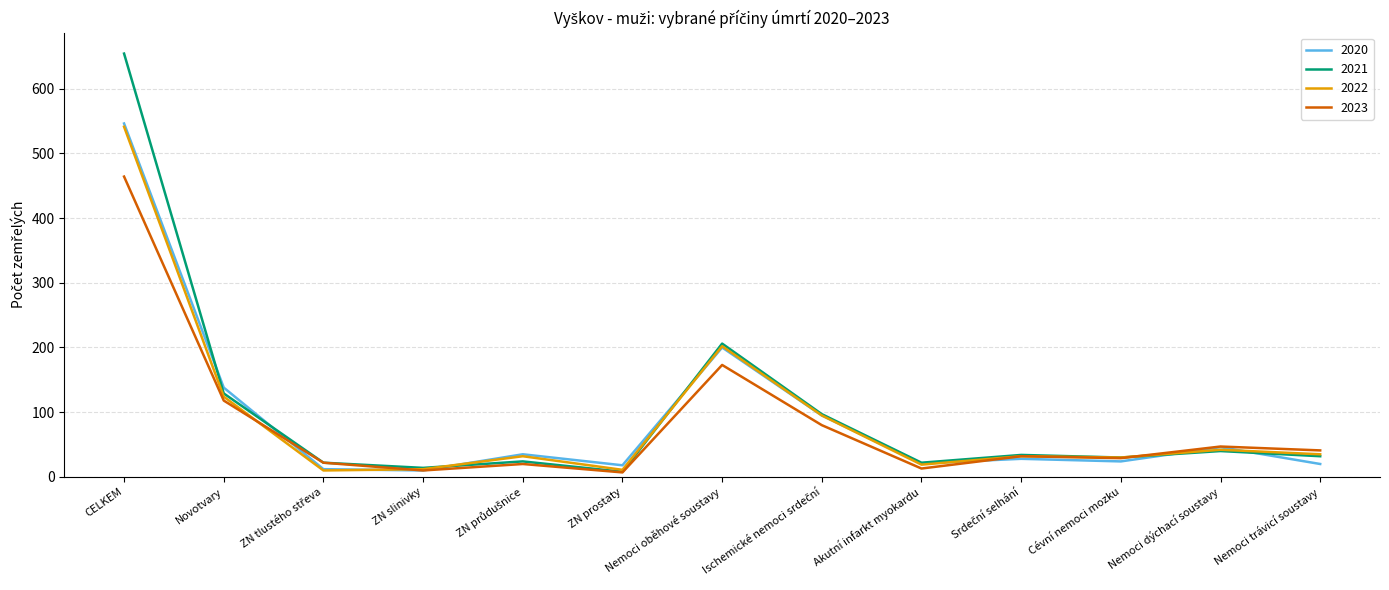

What is the total value across all series at Novotvary?

509